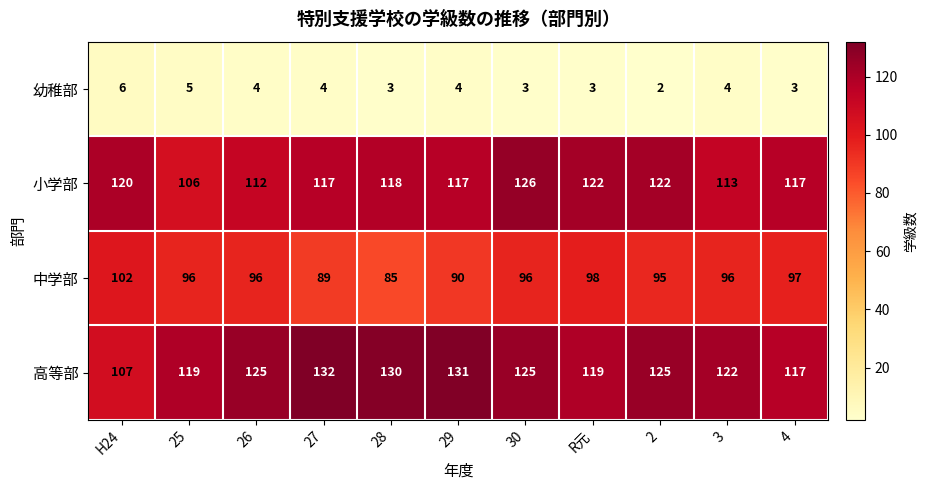

What is the difference between the maximum and second lowest values in the 高等部 series?

15